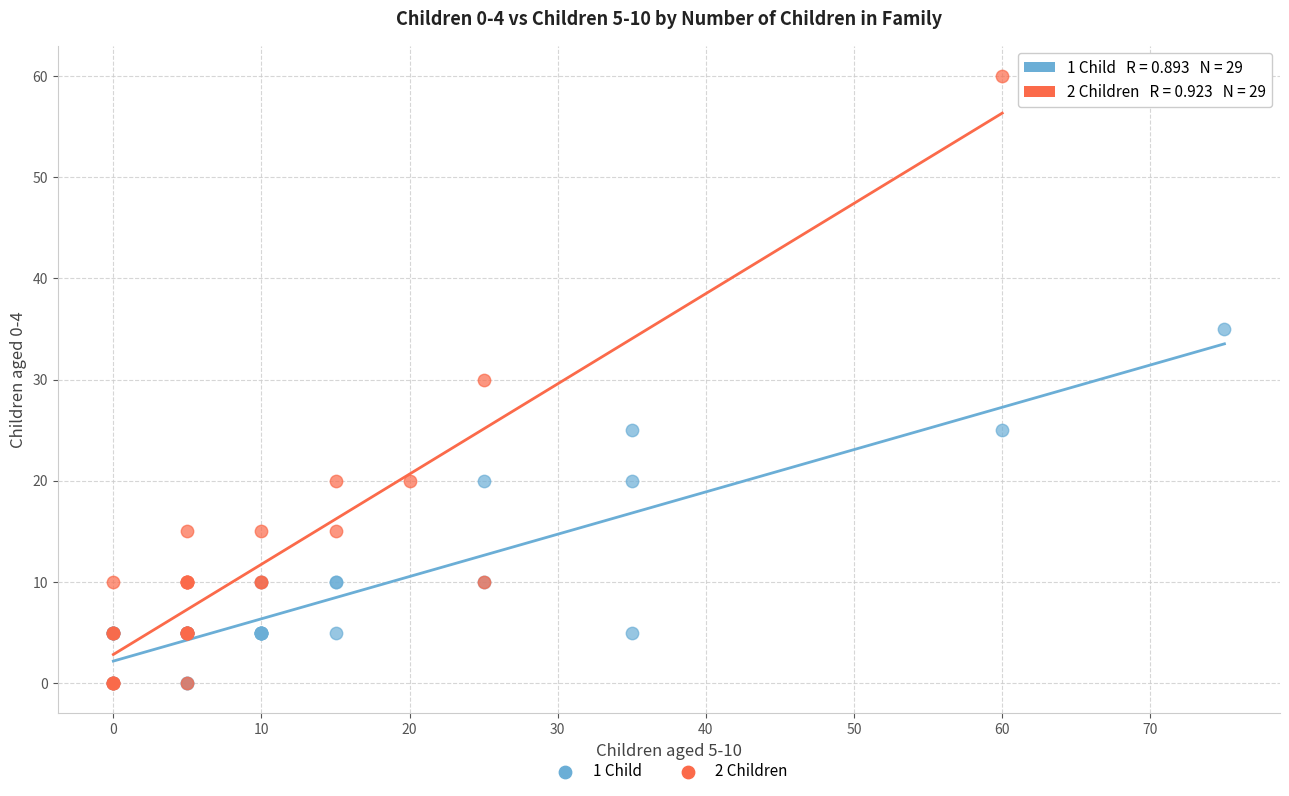

What are all the series names shown in the legend?

1 Child, 2 Children